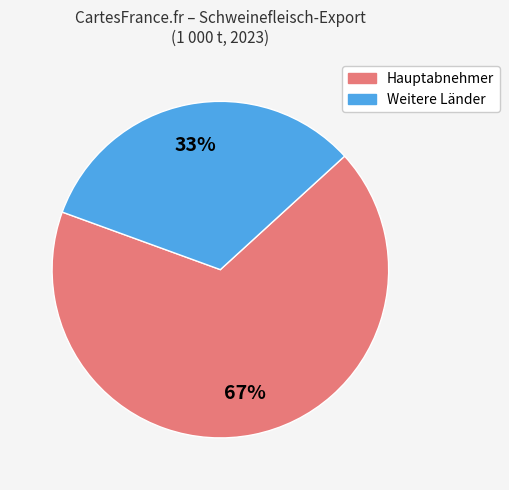

To the nearest percent, what is the average slice percentage?

50%